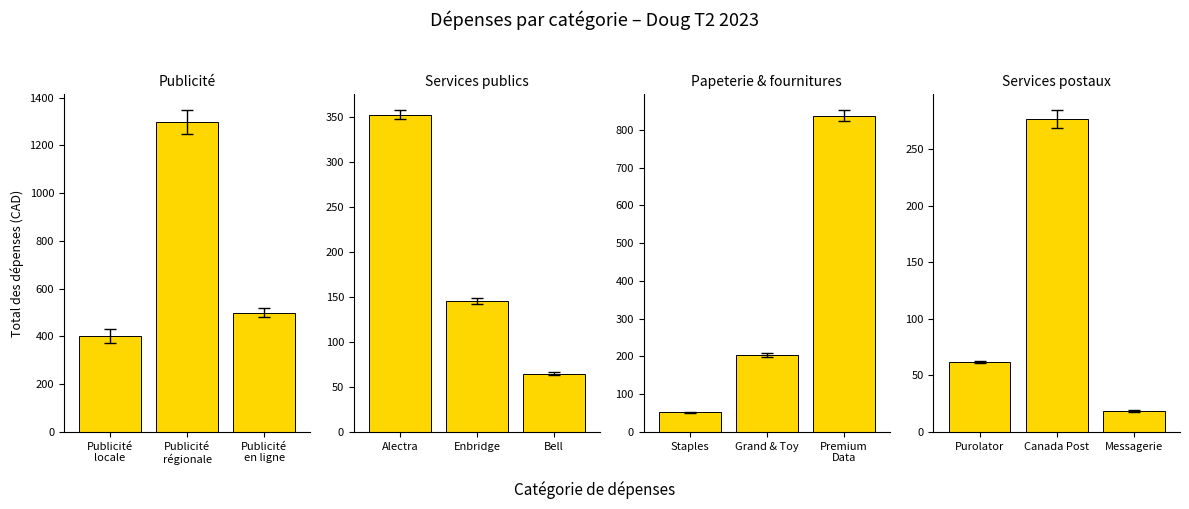

What is the minimum value shown in the chart?

18.8